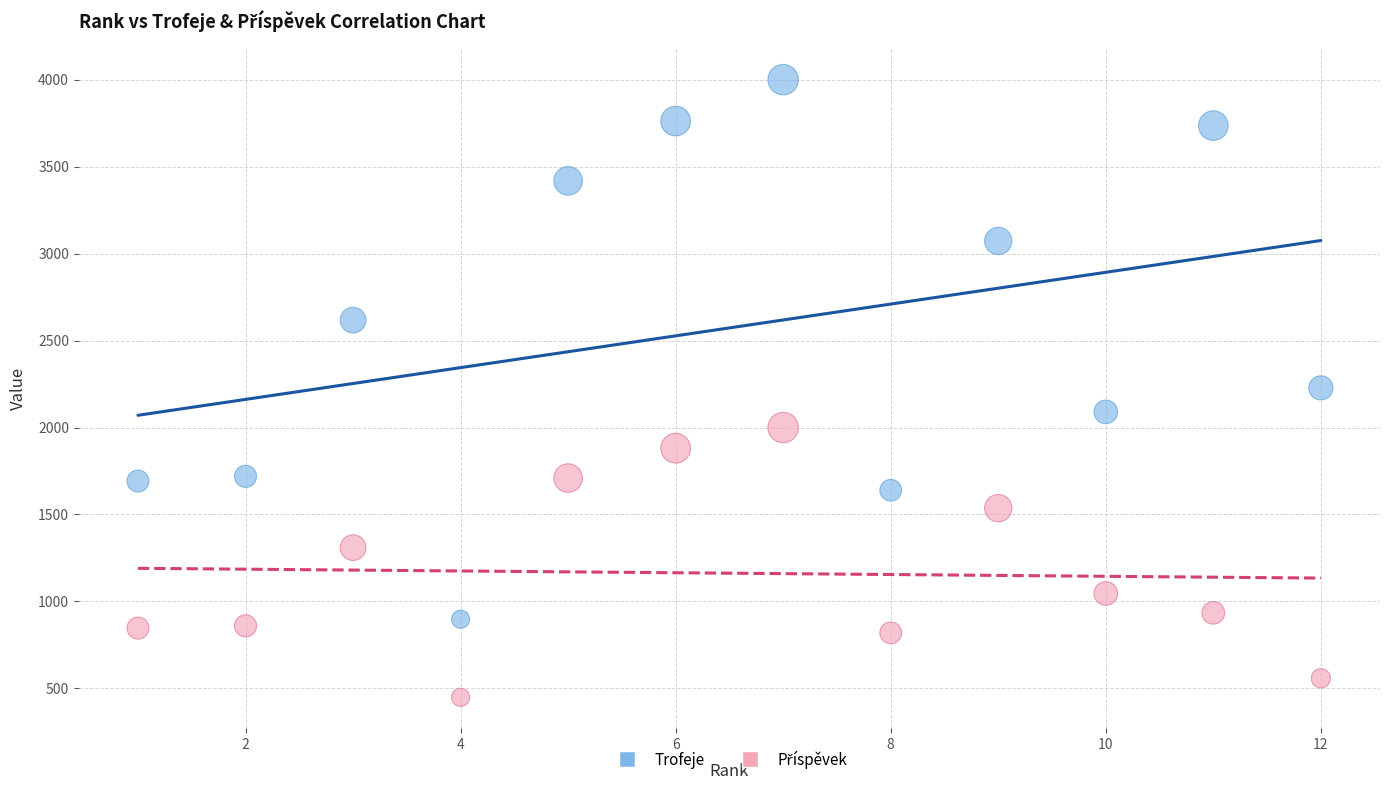

Which series contains the highest Y value?

Trofeje